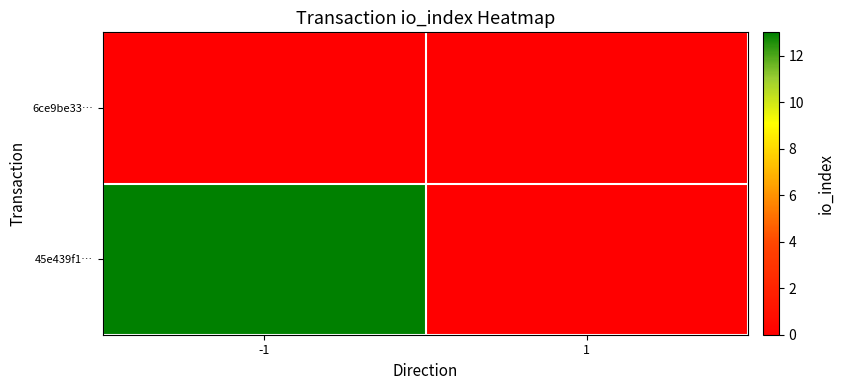

List the series in order of their peak value, lowest first.

6ce9be33…, 45e439f1…